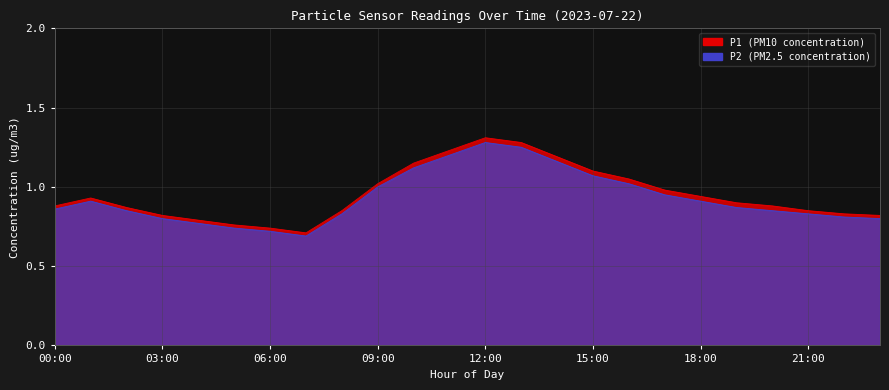

The P2 series shows 1.2 at 14:00. True or false?

True